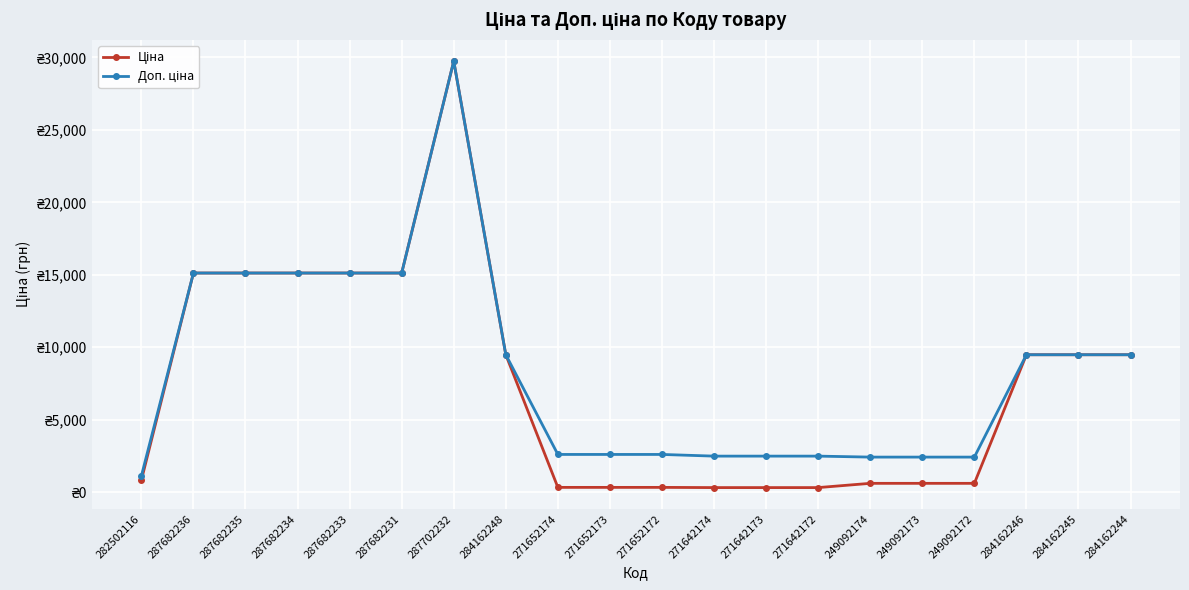

Is this an area chart (filled region under the line)?

No